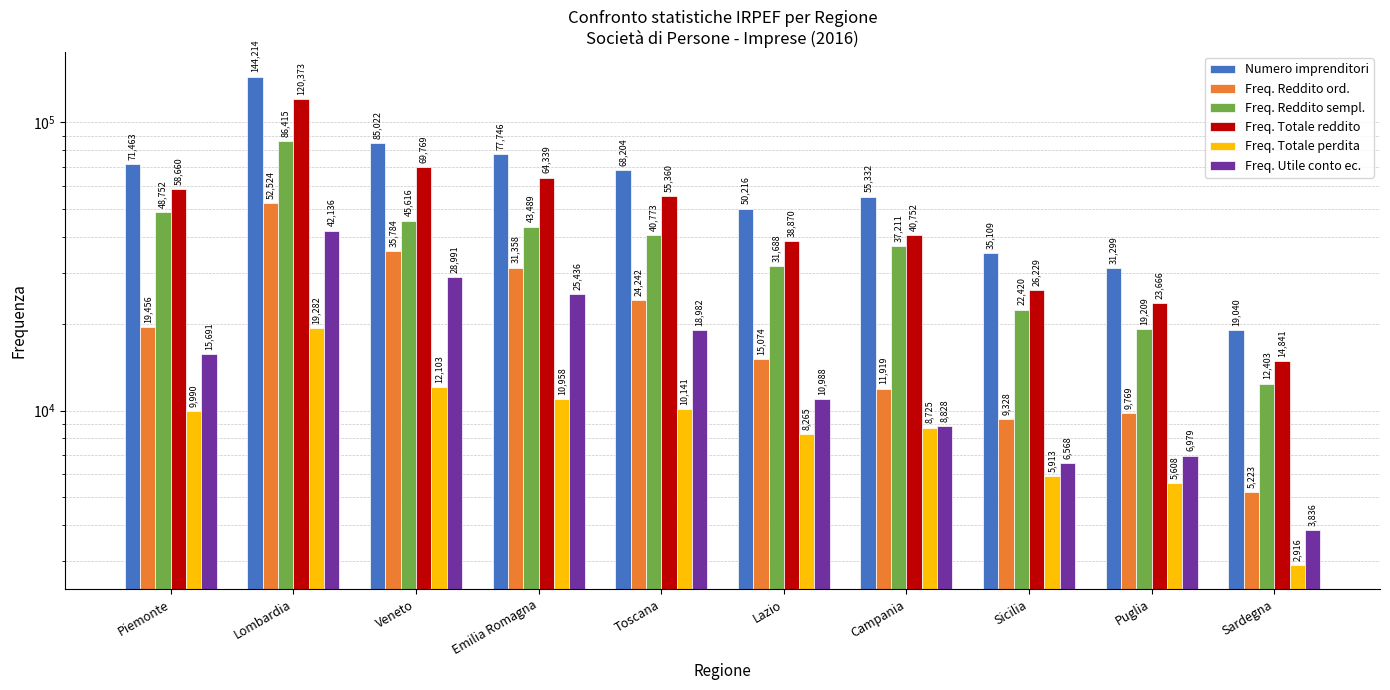

The value of Freq. Reddito sempl. at Puglia is 32596. True or false?

False